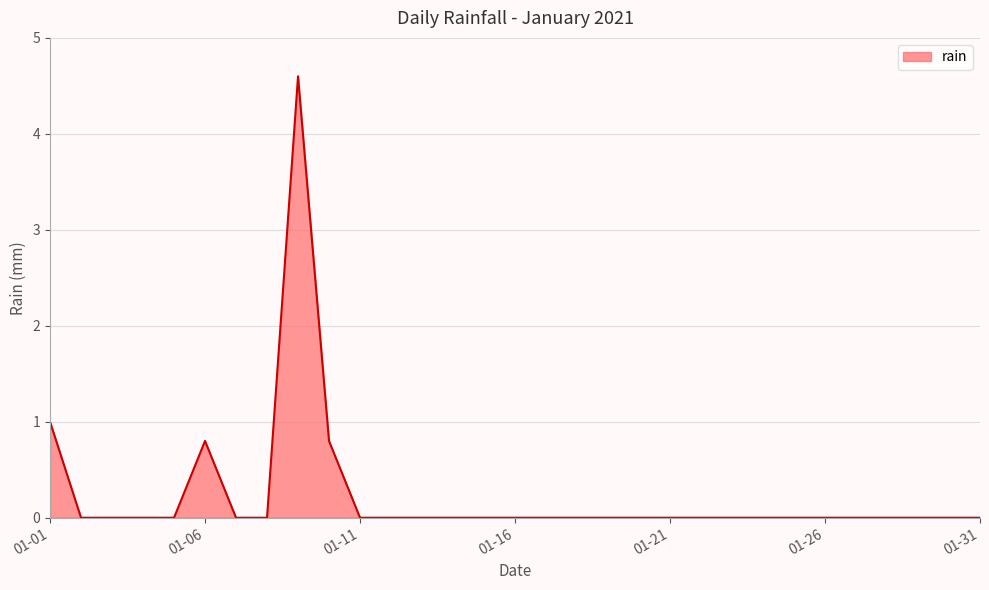

What is the greatest value displayed?

4.6